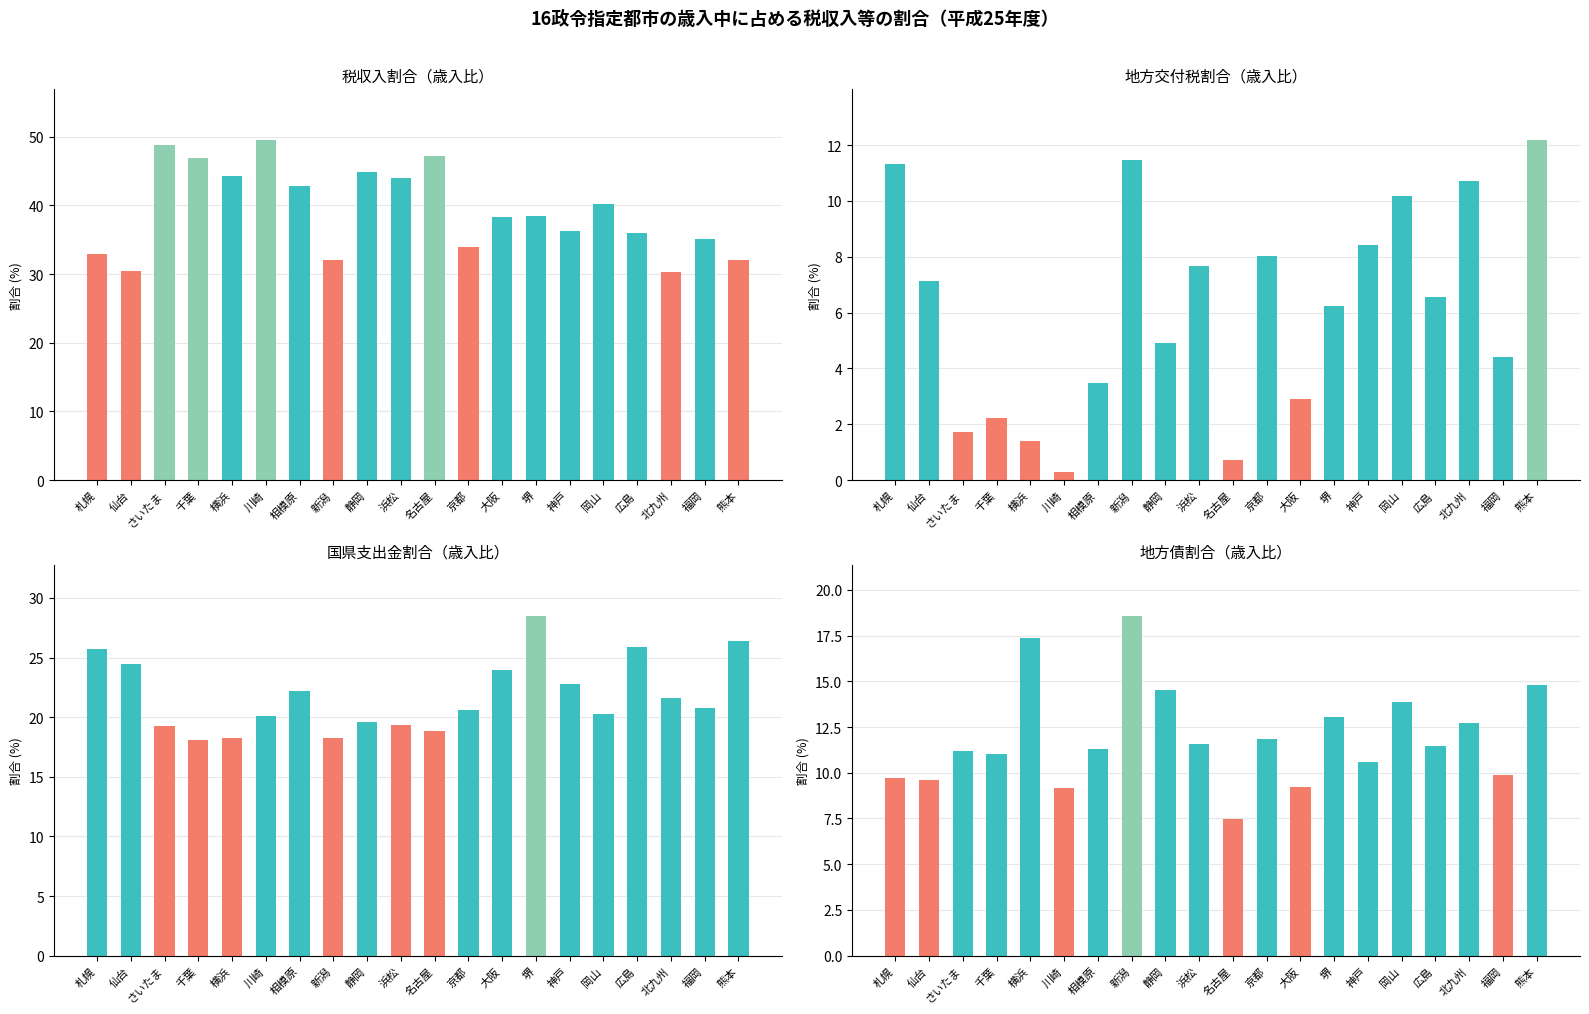

The 地方交付税(%) series shows 6.1 at 福岡. True or false?

False